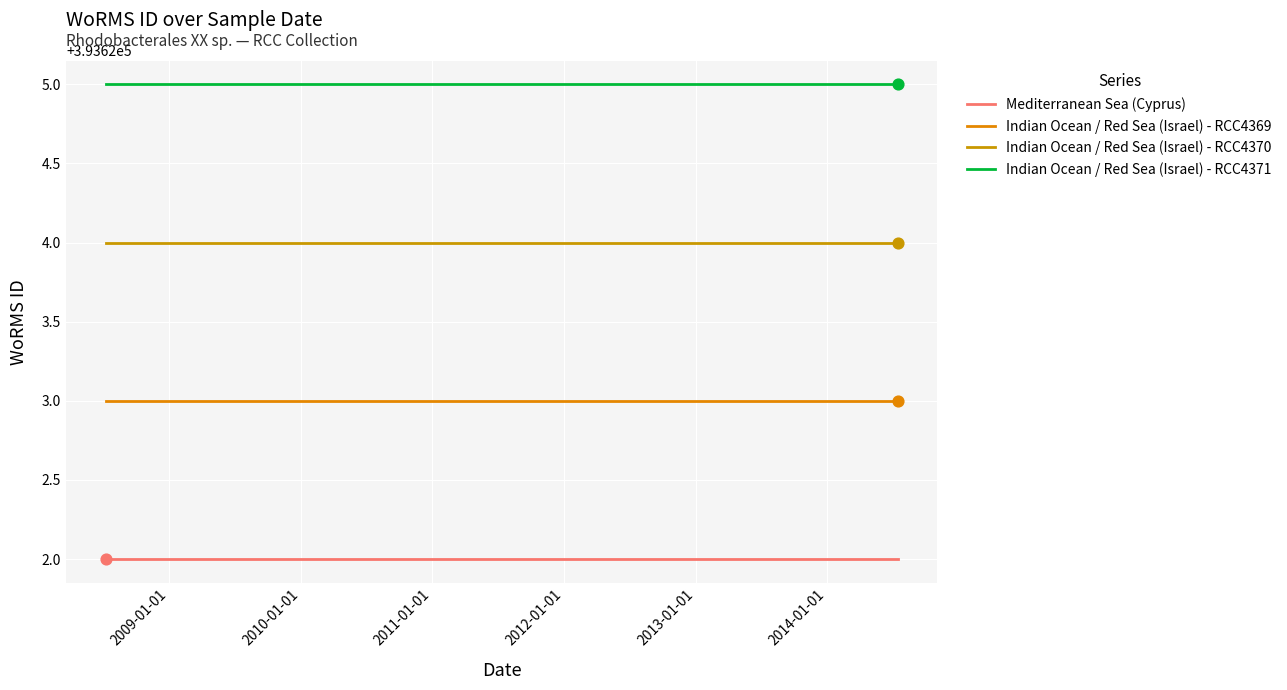

Which series has the largest total across all categories?

Indian Ocean / Red Sea (Israel) - RCC4371